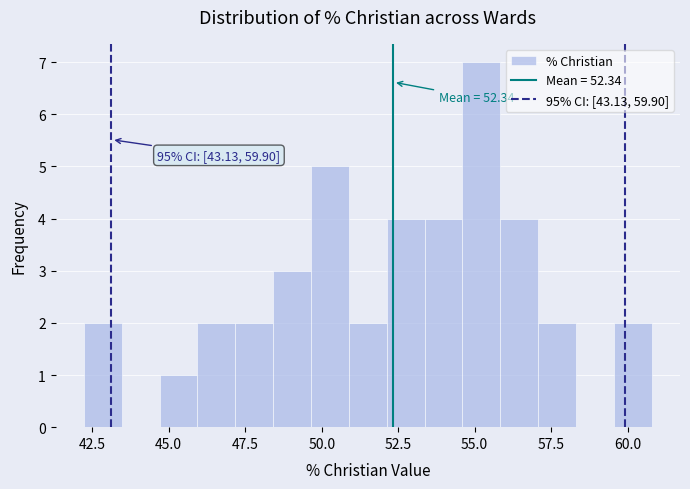

Around what value on the x-axis is the tallest bar? Give the approximate position of its centre, as read against the axis.

55.0